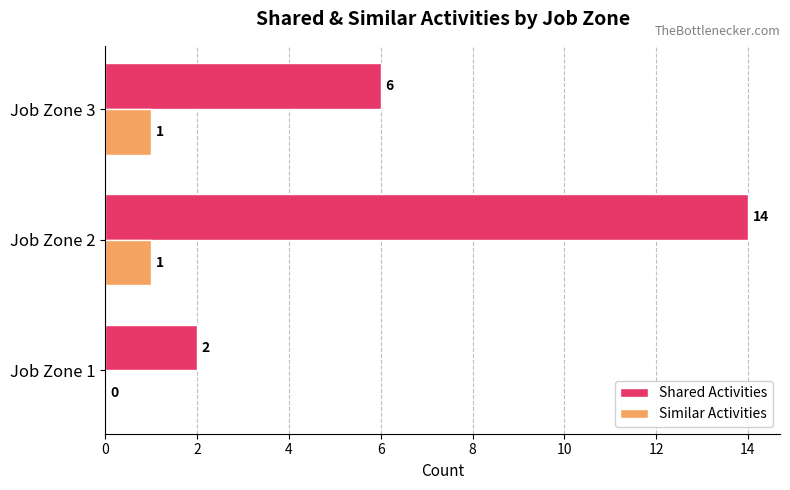

Between Job Zone 1 and Job Zone 2, which series saw the biggest shift?

Shared Activities